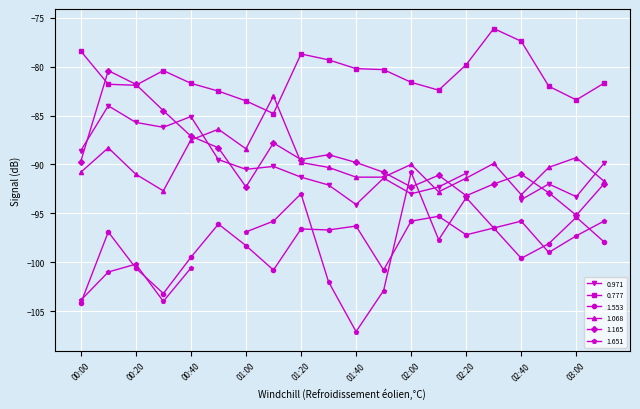

What is the difference between the maximum and second lowest values in the 1.165 series?

12.8